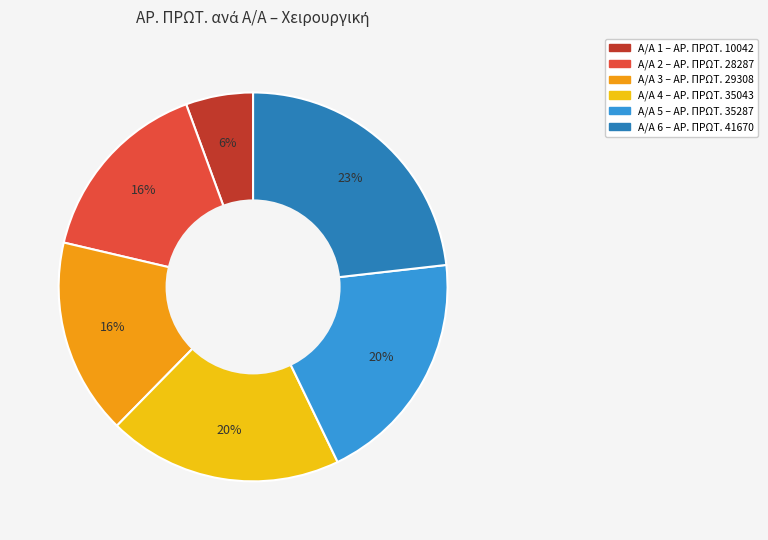

Is there a majority slice in this chart?

No